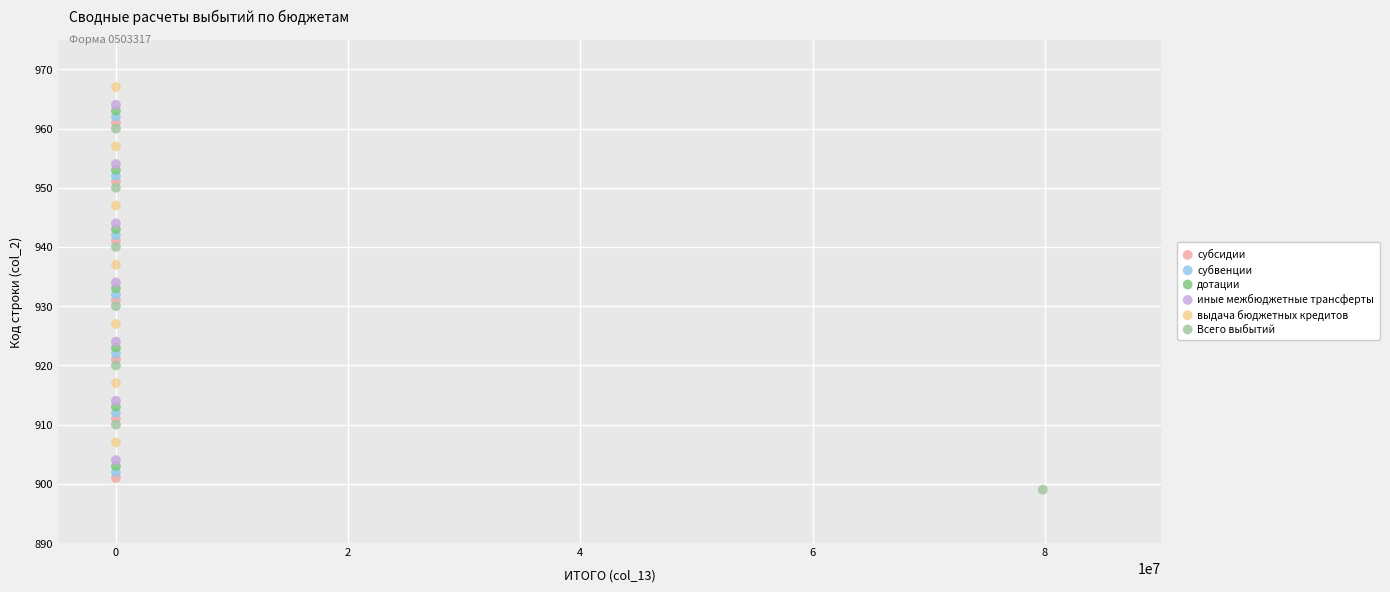

What are all the series names shown in the legend?

субсидии, субвенции, дотации, иные межбюджетные трансферты, выдача бюджетных кредитов, Всего выбытий